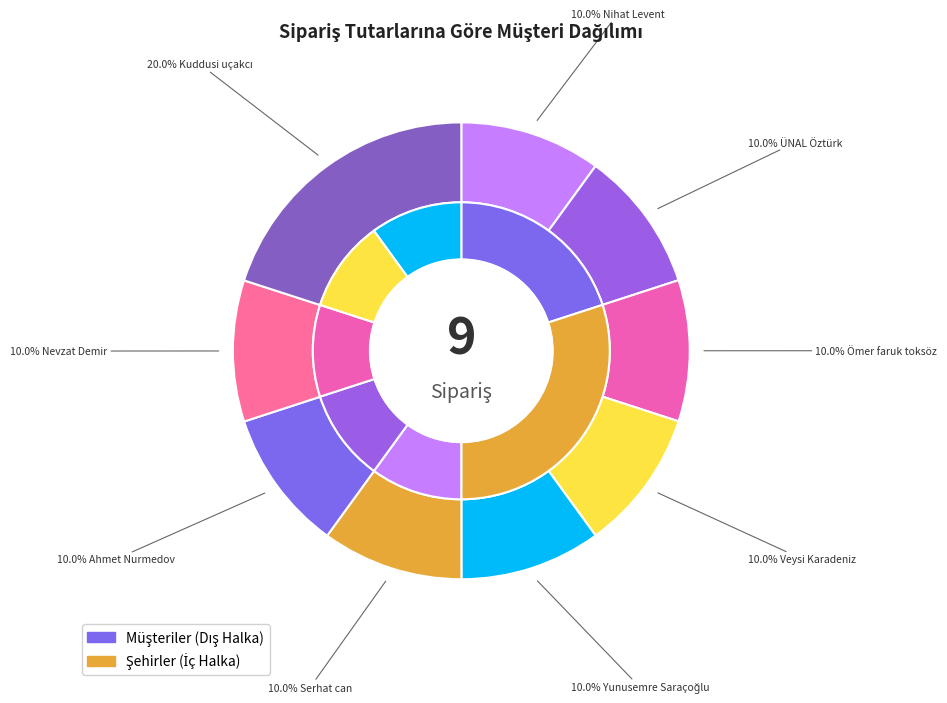

Which slice is the largest?

Kuddusi uçakcı